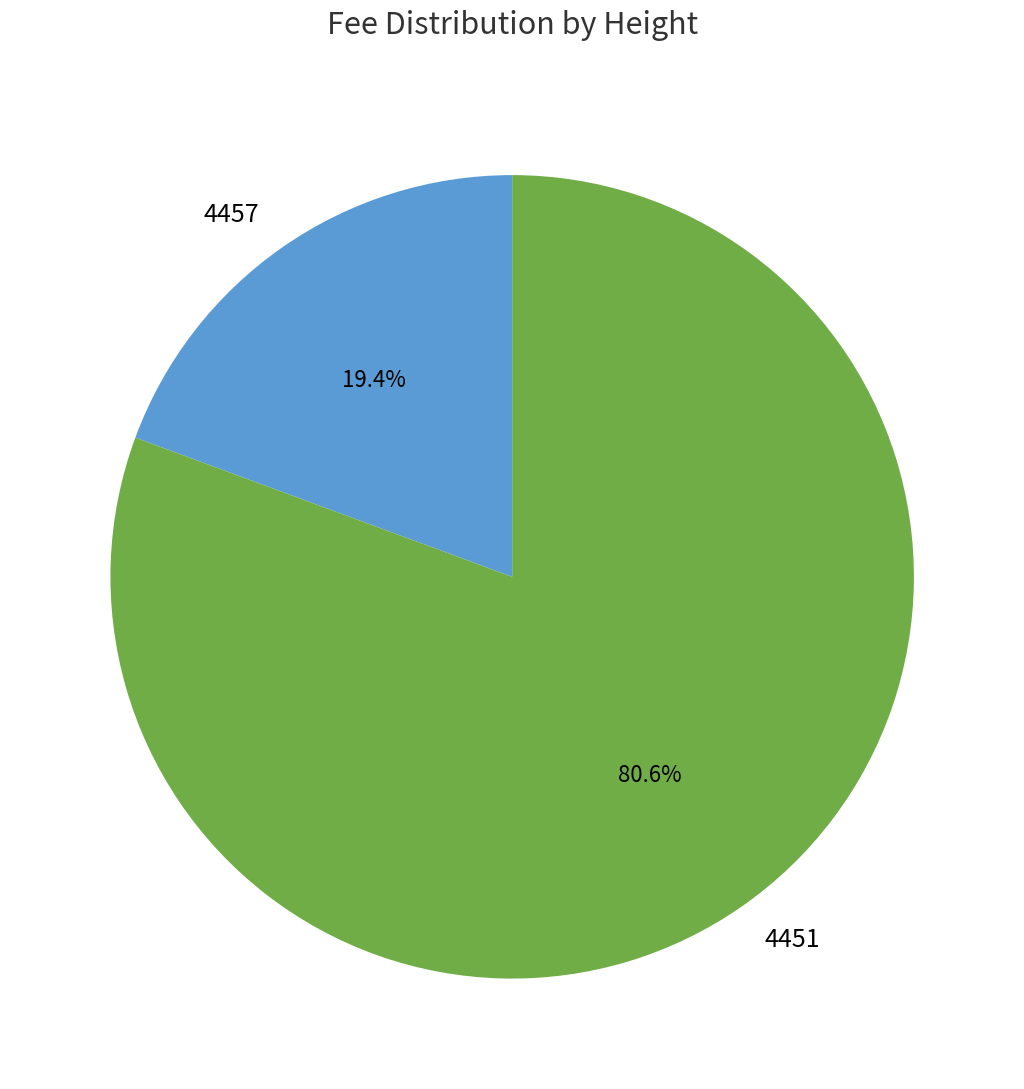

What portion of the pie excludes 4451?

19.4%